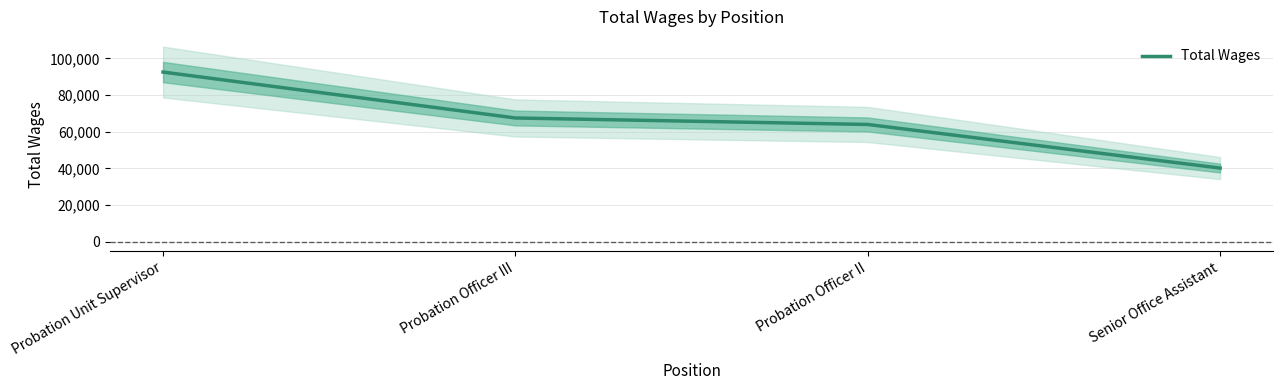

What is the change in value from Probation Officer II to Senior Office Assistant?

-23817